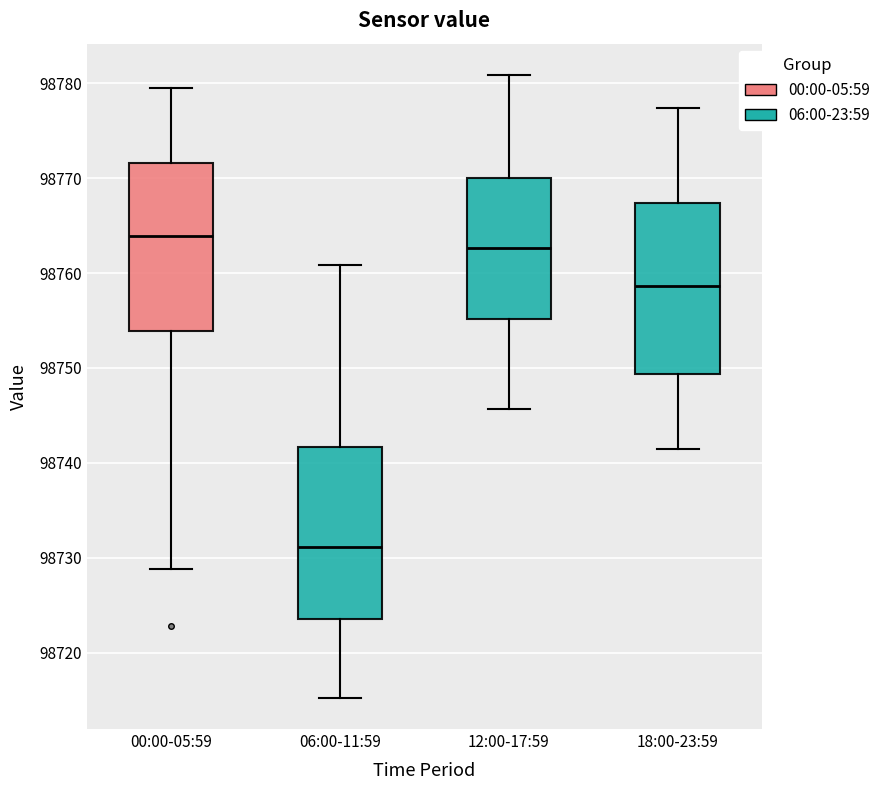

Which box's median line is the highest?

00:00-05:59